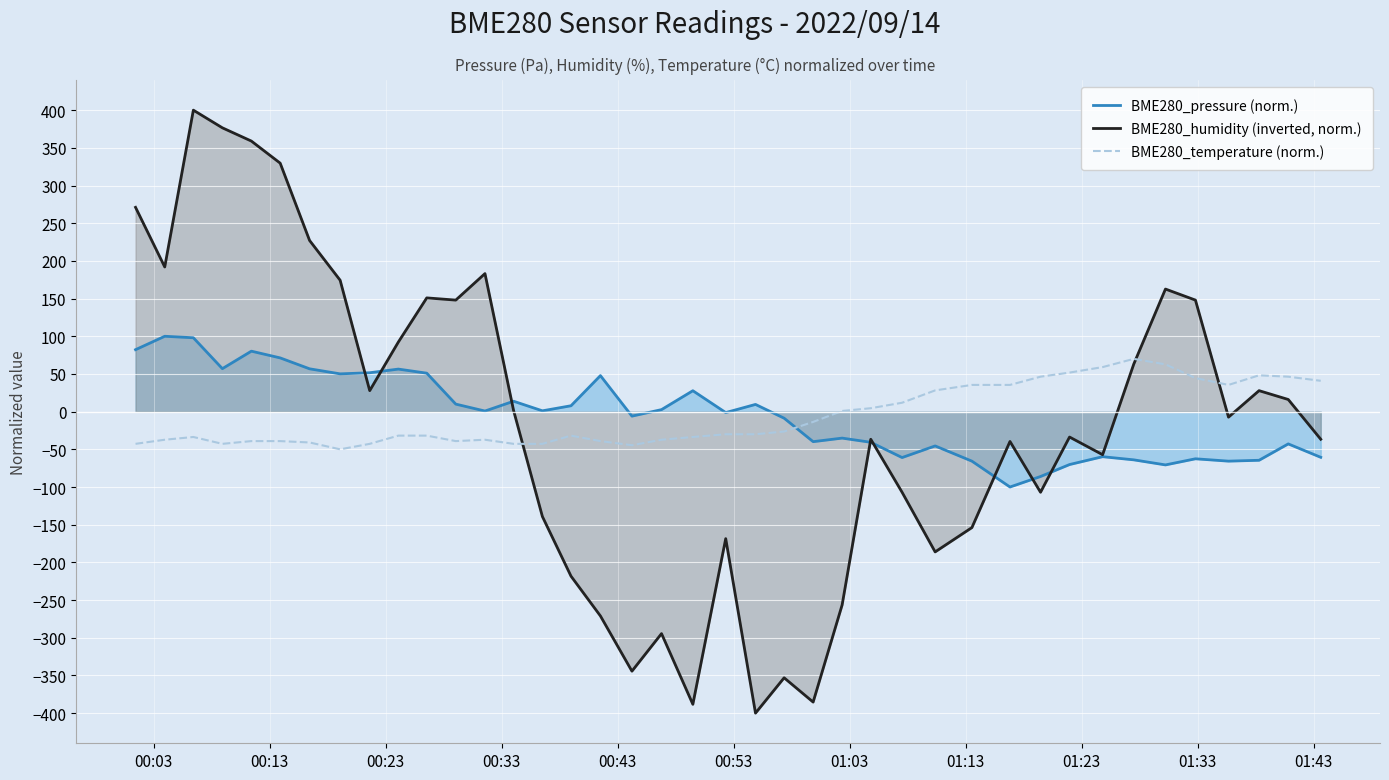

What is the lowest value of the BME280_temperature (norm.) series?

-50.0